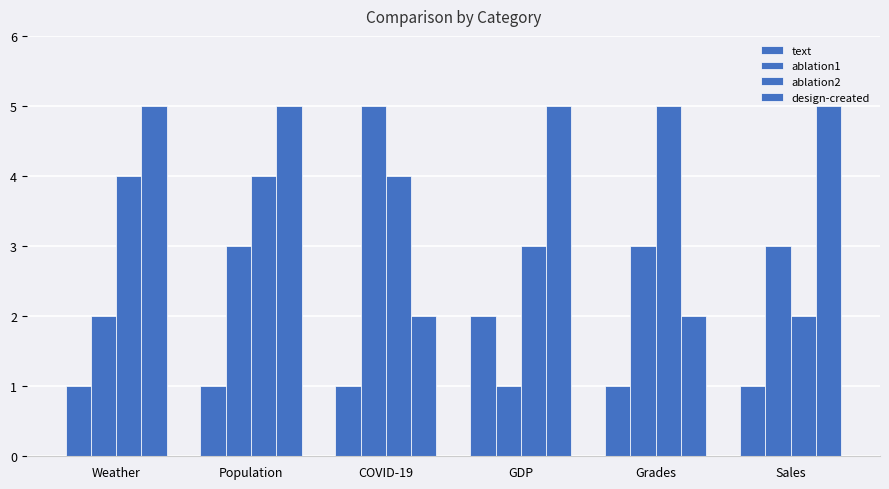

How many distinct data groups are displayed?

4